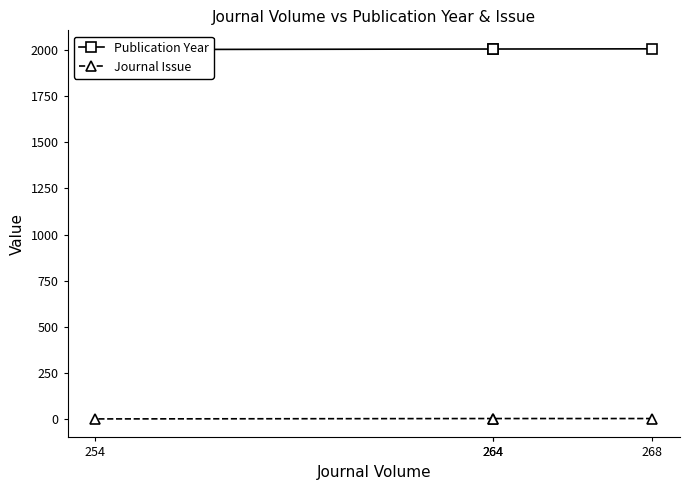

How many data points in Journal Issue are less than 3?

1